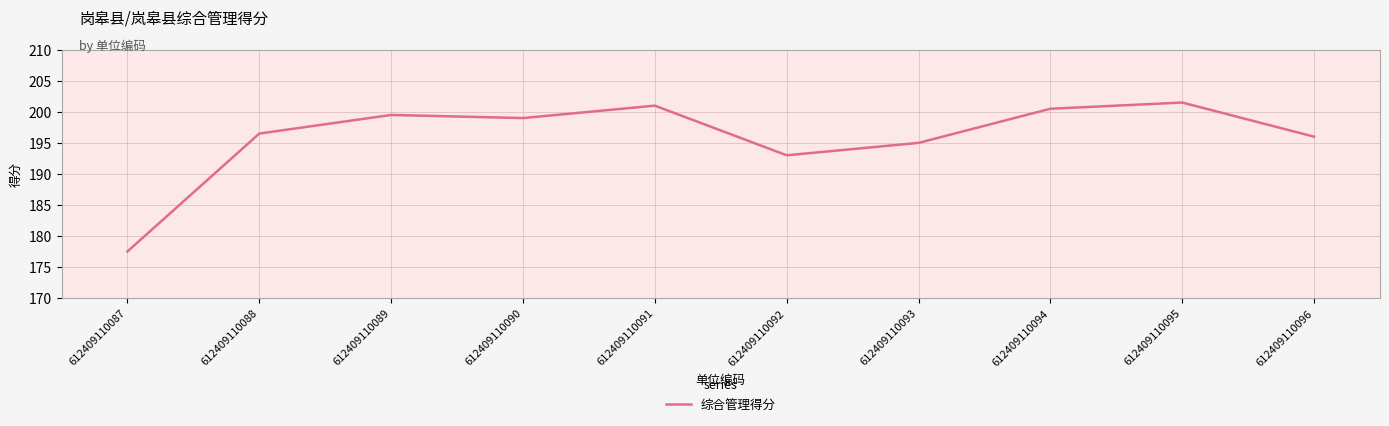

What is the smallest value displayed?

177.5